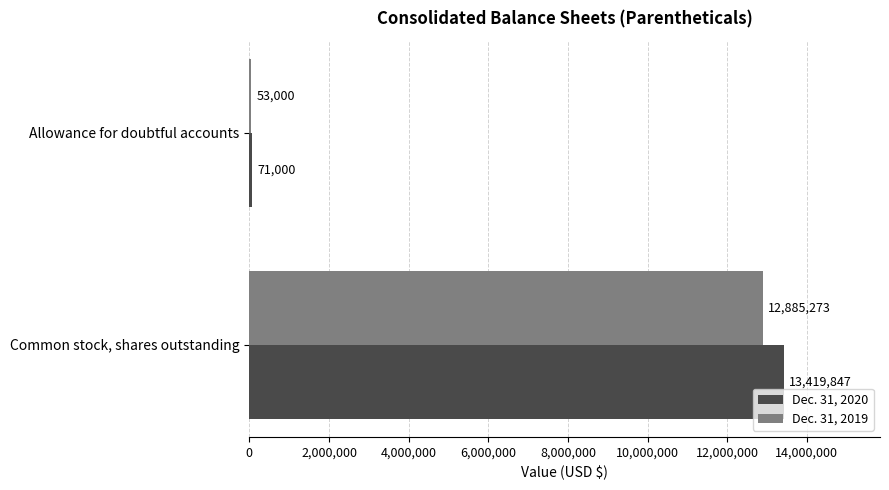

Which series changed the most between Allowance for doubtful accounts and Common stock, shares outstanding?

Dec. 31, 2020